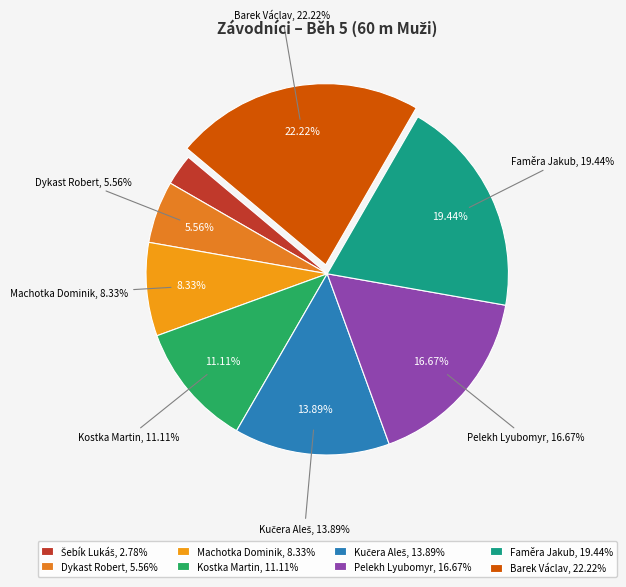

What percentage do Faměra Jakub and Dykast Robert together represent?

25.0%